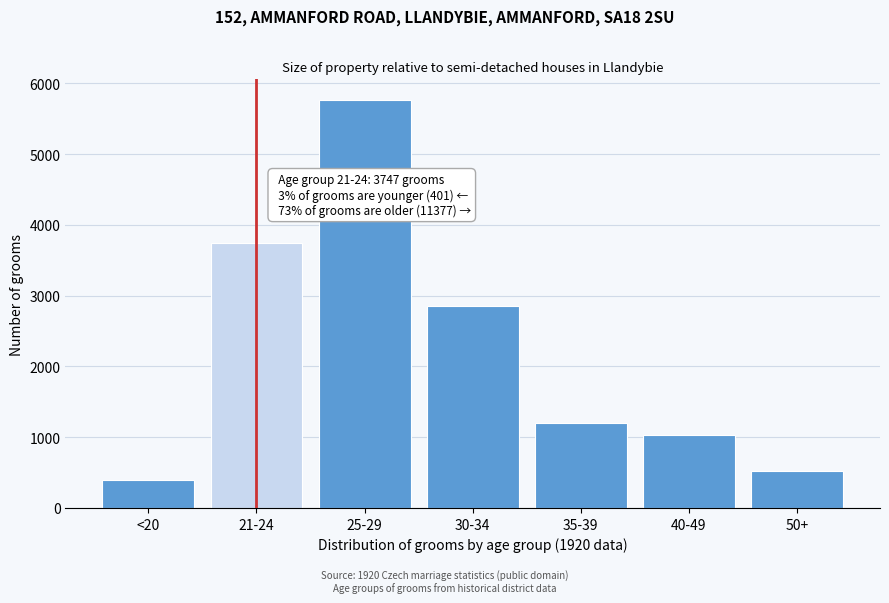

Reading left to right, transcribe all the data shown in this chart.

401	3747	5768	2860	1194	1036	519